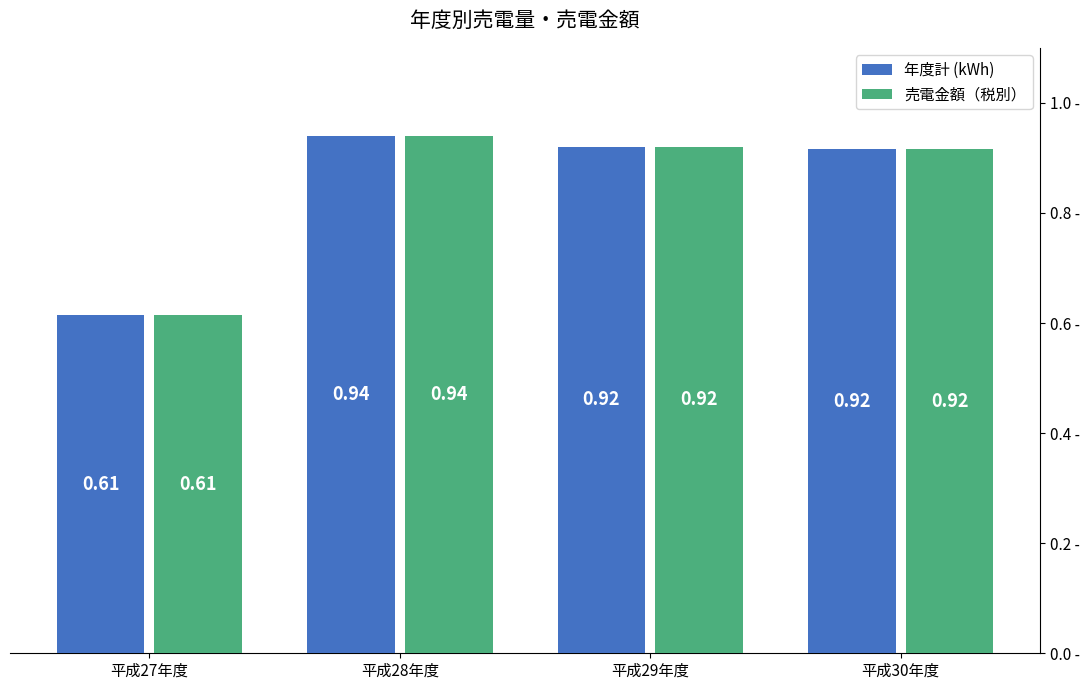

At how many categories does at least one series exceed 0?

4